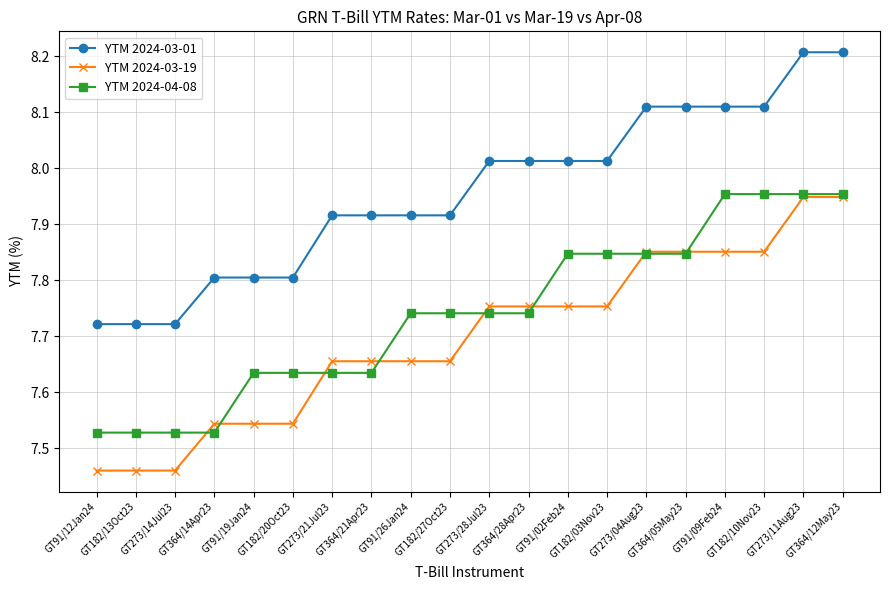

Which series has the largest total across all categories?

YTM 2024-03-01